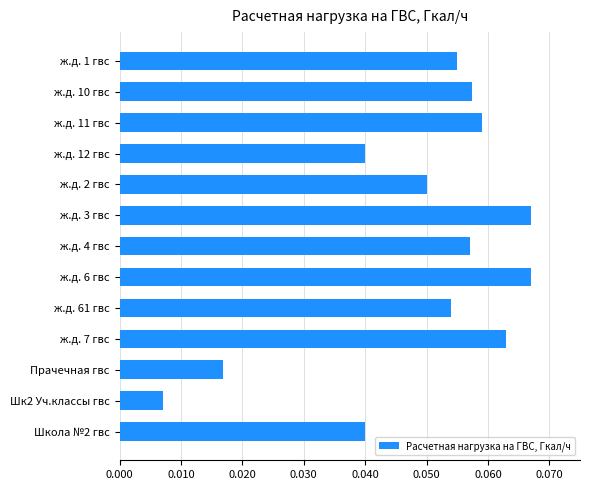

What position from the top is Школа №2 гвс?

13